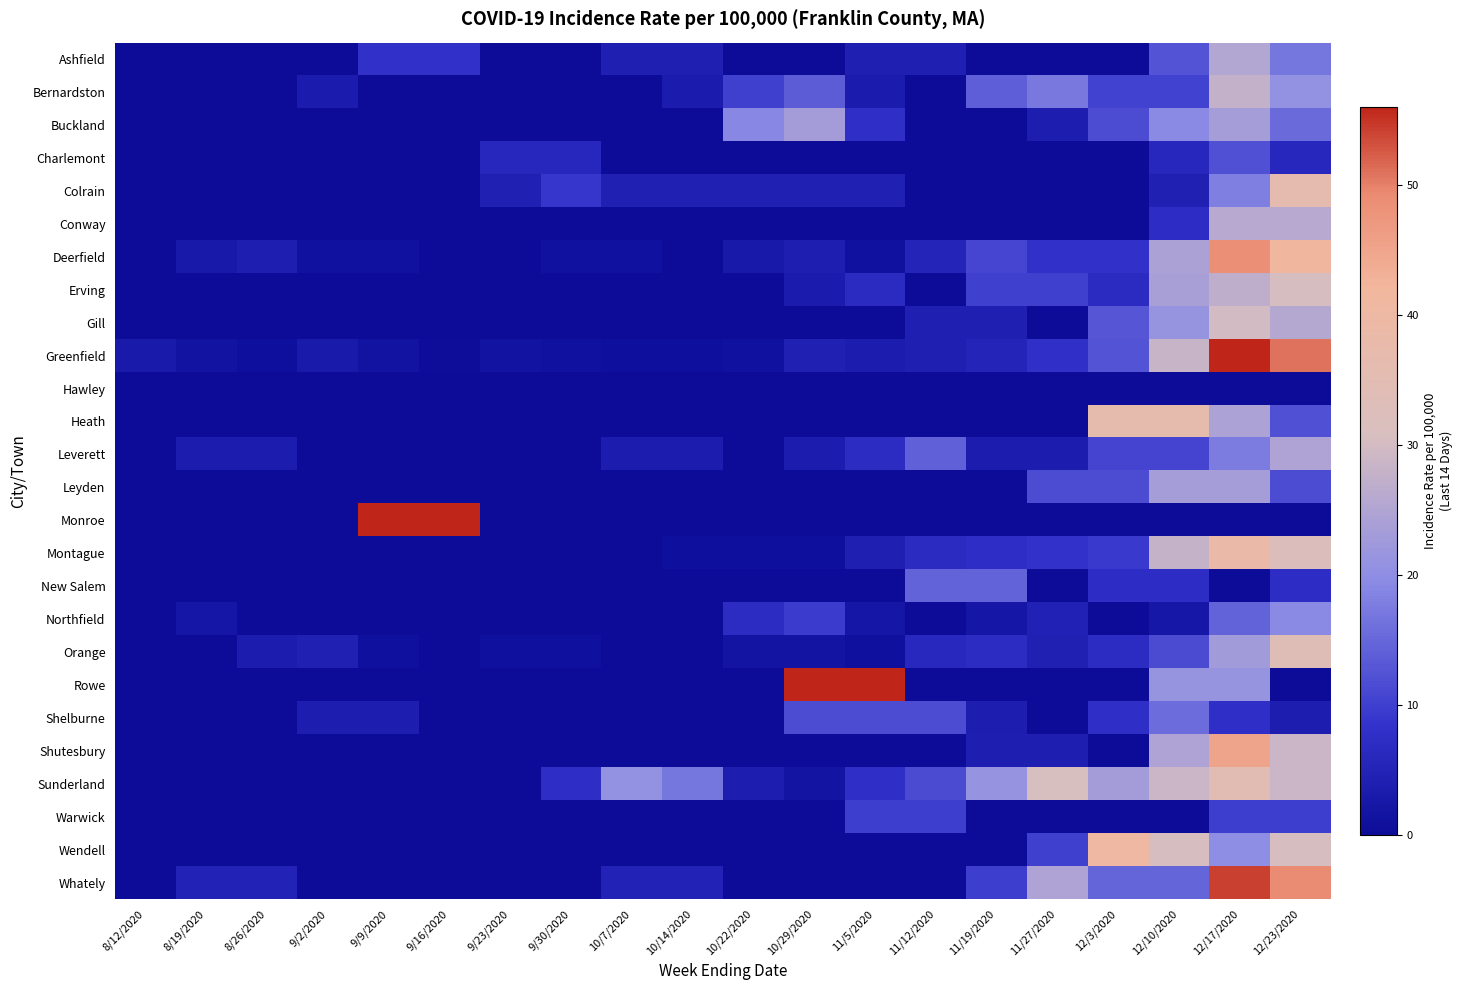

Reading right to left, transcribe all the data shown in this chart.

Ashfield: 12/23/2020=16.9	12/17/2020=25.3	12/10/2020=12.6	12/3/2020=0.0	11/27/2020=0.0	11/19/2020=0.0	11/12/2020=4.2	11/5/2020=4.2	10/29/2020=0.0	10/22/2020=0.0	10/14/2020=4.2	10/7/2020=4.2	9/30/2020=0.0	9/23/2020=0.0	9/16/2020=8.3	9/9/2020=8.3	9/2/2020=0.0	8/26/2020=0.0	8/19/2020=0.0	8/12/2020=0.0
Bernardston: 12/23/2020=20.7	12/17/2020=27.6	12/10/2020=10.3	12/3/2020=10.3	11/27/2020=17.2	11/19/2020=13.8	11/12/2020=0.0	11/5/2020=3.4	10/29/2020=13.7	10/22/2020=10.2	10/14/2020=3.4	10/7/2020=0.0	9/30/2020=0.0	9/23/2020=0.0	9/16/2020=0.0	9/9/2020=0.0	9/2/2020=3.4	8/26/2020=0.0	8/19/2020=0.0	8/12/2020=0.0
Buckland: 12/23/2020=15.5	12/17/2020=23.3	12/10/2020=19.4	12/3/2020=11.7	11/27/2020=3.9	11/19/2020=0.0	11/12/2020=0.0	11/5/2020=7.8	10/29/2020=23.0	10/22/2020=19.2	10/14/2020=0.0	10/7/2020=0.0	9/30/2020=0.0	9/23/2020=0.0	9/16/2020=0.0	9/9/2020=0.0	9/2/2020=0.0	8/26/2020=0.0	8/19/2020=0.0	8/12/2020=0.0
Charlemont: 12/23/2020=6.1	12/17/2020=12.2	12/10/2020=6.1	12/3/2020=0.0	11/27/2020=0.0	11/19/2020=0.0	11/12/2020=0.0	11/5/2020=0.0	10/29/2020=0.0	10/22/2020=0.0	10/14/2020=0.0	10/7/2020=0.0	9/30/2020=6.0	9/23/2020=6.0	9/16/2020=0.0	9/9/2020=0.0	9/2/2020=0.0	8/26/2020=0.0	8/19/2020=0.0	8/12/2020=0.0
Colrain: 12/23/2020=36.1	12/17/2020=18.1	12/10/2020=4.5	12/3/2020=0.0	11/27/2020=0.0	11/19/2020=0.0	11/12/2020=0.0	11/5/2020=4.5	10/29/2020=4.4	10/22/2020=4.4	10/14/2020=4.4	10/7/2020=4.4	9/30/2020=8.9	9/23/2020=4.4	9/16/2020=0.0	9/9/2020=0.0	9/2/2020=0.0	8/26/2020=0.0	8/19/2020=0.0	8/12/2020=0.0
Conway: 12/23/2020=25.9	12/17/2020=25.9	12/10/2020=7.4	12/3/2020=0.0	11/27/2020=0.0	11/19/2020=0.0	11/12/2020=0.0	11/5/2020=0.0	10/29/2020=0.0	10/22/2020=0.0	10/14/2020=0.0	10/7/2020=0.0	9/30/2020=0.0	9/23/2020=0.0	9/16/2020=0.0	9/9/2020=0.0	9/2/2020=0.0	8/26/2020=0.0	8/19/2020=0.0	8/12/2020=0.0
Deerfield: 12/23/2020=41.7	12/17/2020=48.4	12/10/2020=24.2	12/3/2020=8.1	11/27/2020=8.1	11/19/2020=10.8	11/12/2020=5.4	11/5/2020=1.3	10/29/2020=4.0	10/22/2020=2.7	10/14/2020=0.0	10/7/2020=1.3	9/30/2020=1.3	9/23/2020=0.0	9/16/2020=0.0	9/9/2020=1.3	9/2/2020=1.3	8/26/2020=4.0	8/19/2020=2.7	8/12/2020=0.0
Erving: 12/23/2020=30.4	12/17/2020=27.0	12/10/2020=23.7	12/3/2020=6.8	11/27/2020=10.1	11/19/2020=10.1	11/12/2020=0.0	11/5/2020=6.8	10/29/2020=3.4	10/22/2020=0.0	10/14/2020=0.0	10/7/2020=0.0	9/30/2020=0.0	9/23/2020=0.0	9/16/2020=0.0	9/9/2020=0.0	9/2/2020=0.0	8/26/2020=0.0	8/19/2020=0.0	8/12/2020=0.0
Gill: 12/23/2020=25.6	12/17/2020=29.9	12/10/2020=21.4	12/3/2020=12.8	11/27/2020=0.0	11/19/2020=4.3	11/12/2020=4.3	11/5/2020=0.0	10/29/2020=0.0	10/22/2020=0.0	10/14/2020=0.0	10/7/2020=0.0	9/30/2020=0.0	9/23/2020=0.0	9/16/2020=0.0	9/9/2020=0.0	9/2/2020=0.0	8/26/2020=0.0	8/19/2020=0.0	8/12/2020=0.0
Greenfield: 12/23/2020=50.8	12/17/2020=55.8	12/10/2020=28.3	12/3/2020=12.5	11/27/2020=7.9	11/19/2020=5.4	11/12/2020=4.2	11/5/2020=3.7	10/29/2020=4.5	10/22/2020=1.2	10/14/2020=0.8	10/7/2020=0.8	9/30/2020=1.2	9/23/2020=1.6	9/16/2020=0.4	9/9/2020=1.6	9/2/2020=2.9	8/26/2020=0.8	8/19/2020=1.6	8/12/2020=2.9
Hawley: 12/23/2020=0.0	12/17/2020=0.0	12/10/2020=0.0	12/3/2020=0.0	11/27/2020=0.0	11/19/2020=0.0	11/12/2020=0.0	11/5/2020=0.0	10/29/2020=0.0	10/22/2020=0.0	10/14/2020=0.0	10/7/2020=0.0	9/30/2020=0.0	9/23/2020=0.0	9/16/2020=0.0	9/9/2020=0.0	9/2/2020=0.0	8/26/2020=0.0	8/19/2020=0.0	8/12/2020=0.0
Heath: 12/23/2020=12.1	12/17/2020=24.3	12/10/2020=36.4	12/3/2020=36.4	11/27/2020=0.0	11/19/2020=0.0	11/12/2020=0.0	11/5/2020=0.0	10/29/2020=0.0	10/22/2020=0.0	10/14/2020=0.0	10/7/2020=0.0	9/30/2020=0.0	9/23/2020=0.0	9/16/2020=0.0	9/9/2020=0.0	9/2/2020=0.0	8/26/2020=0.0	8/19/2020=0.0	8/12/2020=0.0
Leverett: 12/23/2020=24.7	12/17/2020=17.6	12/10/2020=10.6	12/3/2020=10.6	11/27/2020=3.5	11/19/2020=3.5	11/12/2020=14.1	11/5/2020=7.1	10/29/2020=3.5	10/22/2020=0.0	10/14/2020=3.5	10/7/2020=3.5	9/30/2020=0.0	9/23/2020=0.0	9/16/2020=0.0	9/9/2020=0.0	9/2/2020=0.0	8/26/2020=3.5	8/19/2020=3.5	8/12/2020=0.0
Leyden: 12/23/2020=11.7	12/17/2020=23.4	12/10/2020=23.4	12/3/2020=11.7	11/27/2020=11.7	11/19/2020=0.0	11/12/2020=0.0	11/5/2020=0.0	10/29/2020=0.0	10/22/2020=0.0	10/14/2020=0.0	10/7/2020=0.0	9/30/2020=0.0	9/23/2020=0.0	9/16/2020=0.0	9/9/2020=0.0	9/2/2020=0.0	8/26/2020=0.0	8/19/2020=0.0	8/12/2020=0.0
Monroe: 12/23/2020=0.0	12/17/2020=0.0	12/10/2020=0.0	12/3/2020=0.0	11/27/2020=0.0	11/19/2020=0.0	11/12/2020=0.0	11/5/2020=0.0	10/29/2020=0.0	10/22/2020=0.0	10/14/2020=0.0	10/7/2020=0.0	9/30/2020=0.0	9/23/2020=0.0	9/16/2020=143.8	9/9/2020=143.8	9/2/2020=0.0	8/26/2020=0.0	8/19/2020=0.0	8/12/2020=0.0
Montague: 12/23/2020=32.1	12/17/2020=38.9	12/10/2020=27.9	12/3/2020=9.3	11/27/2020=8.5	11/19/2020=7.6	11/12/2020=6.8	11/5/2020=4.2	10/29/2020=0.8	10/22/2020=0.8	10/14/2020=0.8	10/7/2020=0.0	9/30/2020=0.0	9/23/2020=0.0	9/16/2020=0.0	9/9/2020=0.0	9/2/2020=0.0	8/26/2020=0.0	8/19/2020=0.0	8/12/2020=0.0
New Salem: 12/23/2020=7.3	12/17/2020=0.0	12/10/2020=7.3	12/3/2020=7.3	11/27/2020=0.0	11/19/2020=14.6	11/12/2020=14.6	11/5/2020=0.0	10/29/2020=0.0	10/22/2020=0.0	10/14/2020=0.0	10/7/2020=0.0	9/30/2020=0.0	9/23/2020=0.0	9/16/2020=0.0	9/9/2020=0.0	9/2/2020=0.0	8/26/2020=0.0	8/19/2020=0.0	8/12/2020=0.0
Northfield: 12/23/2020=19.4	12/17/2020=14.5	12/10/2020=2.4	12/3/2020=0.0	11/27/2020=4.8	11/19/2020=2.4	11/12/2020=0.0	11/5/2020=2.4	10/29/2020=9.6	10/22/2020=7.2	10/14/2020=0.0	10/7/2020=0.0	9/30/2020=0.0	9/23/2020=0.0	9/16/2020=0.0	9/9/2020=0.0	9/2/2020=0.0	8/26/2020=0.0	8/19/2020=2.4	8/12/2020=0.0
Orange: 12/23/2020=33.4	12/17/2020=22.9	12/10/2020=11.4	12/3/2020=7.0	11/27/2020=4.4	11/19/2020=7.0	11/12/2020=6.2	11/5/2020=0.9	10/29/2020=1.8	10/22/2020=1.8	10/14/2020=0.0	10/7/2020=0.0	9/30/2020=0.9	9/23/2020=0.9	9/16/2020=0.0	9/9/2020=0.9	9/2/2020=4.4	8/26/2020=3.5	8/19/2020=0.0	8/12/2020=0.0
Rowe: 12/23/2020=0.0	12/17/2020=21.3	12/10/2020=21.3	12/3/2020=0.0	11/27/2020=0.0	11/19/2020=0.0	11/12/2020=0.0	11/5/2020=85.1	10/29/2020=83.5	10/22/2020=0.0	10/14/2020=0.0	10/7/2020=0.0	9/30/2020=0.0	9/23/2020=0.0	9/16/2020=0.0	9/9/2020=0.0	9/2/2020=0.0	8/26/2020=0.0	8/19/2020=0.0	8/12/2020=0.0
Shelburne: 12/23/2020=3.9	12/17/2020=7.8	12/10/2020=15.6	12/3/2020=7.8	11/27/2020=0.0	11/19/2020=3.9	11/12/2020=11.7	11/5/2020=11.7	10/29/2020=11.6	10/22/2020=0.0	10/14/2020=0.0	10/7/2020=0.0	9/30/2020=0.0	9/23/2020=0.0	9/16/2020=0.0	9/9/2020=3.9	9/2/2020=3.9	8/26/2020=0.0	8/19/2020=0.0	8/12/2020=0.0
Shutesbury: 12/23/2020=28.7	12/17/2020=45.1	12/10/2020=24.6	12/3/2020=0.0	11/27/2020=4.1	11/19/2020=4.1	11/12/2020=0.0	11/5/2020=0.0	10/29/2020=0.0	10/22/2020=0.0	10/14/2020=0.0	10/7/2020=0.0	9/30/2020=0.0	9/23/2020=0.0	9/16/2020=0.0	9/9/2020=0.0	9/2/2020=0.0	8/26/2020=0.0	8/19/2020=0.0	8/12/2020=0.0
Sunderland: 12/23/2020=28.8	12/17/2020=34.6	12/10/2020=28.8	12/3/2020=23.0	11/27/2020=30.7	11/19/2020=21.1	11/12/2020=11.5	11/5/2020=7.7	10/29/2020=1.9	10/22/2020=3.8	10/14/2020=16.9	10/7/2020=20.7	9/30/2020=7.5	9/23/2020=0.0	9/16/2020=0.0	9/9/2020=0.0	9/2/2020=0.0	8/26/2020=0.0	8/19/2020=0.0	8/12/2020=0.0
Warwick: 12/23/2020=9.7	12/17/2020=9.7	12/10/2020=0.0	12/3/2020=0.0	11/27/2020=0.0	11/19/2020=0.0	11/12/2020=9.7	11/5/2020=9.7	10/29/2020=0.0	10/22/2020=0.0	10/14/2020=0.0	10/7/2020=0.0	9/30/2020=0.0	9/23/2020=0.0	9/16/2020=0.0	9/9/2020=0.0	9/2/2020=0.0	8/26/2020=0.0	8/19/2020=0.0	8/12/2020=0.0
Wendell: 12/23/2020=30.2	12/17/2020=20.1	12/10/2020=30.2	12/3/2020=40.3	11/27/2020=10.1	11/19/2020=0.0	11/12/2020=0.0	11/5/2020=0.0	10/29/2020=0.0	10/22/2020=0.0	10/14/2020=0.0	10/7/2020=0.0	9/30/2020=0.0	9/23/2020=0.0	9/16/2020=0.0	9/9/2020=0.0	9/2/2020=0.0	8/26/2020=0.0	8/19/2020=0.0	8/12/2020=0.0
Whately: 12/23/2020=49.2	12/17/2020=54.1	12/10/2020=14.8	12/3/2020=14.8	11/27/2020=24.6	11/19/2020=9.8	11/12/2020=0.0	11/5/2020=0.0	10/29/2020=0.0	10/22/2020=0.0	10/14/2020=4.9	10/7/2020=4.9	9/30/2020=0.0	9/23/2020=0.0	9/16/2020=0.0	9/9/2020=0.0	9/2/2020=0.0	8/26/2020=4.9	8/19/2020=4.9	8/12/2020=0.0